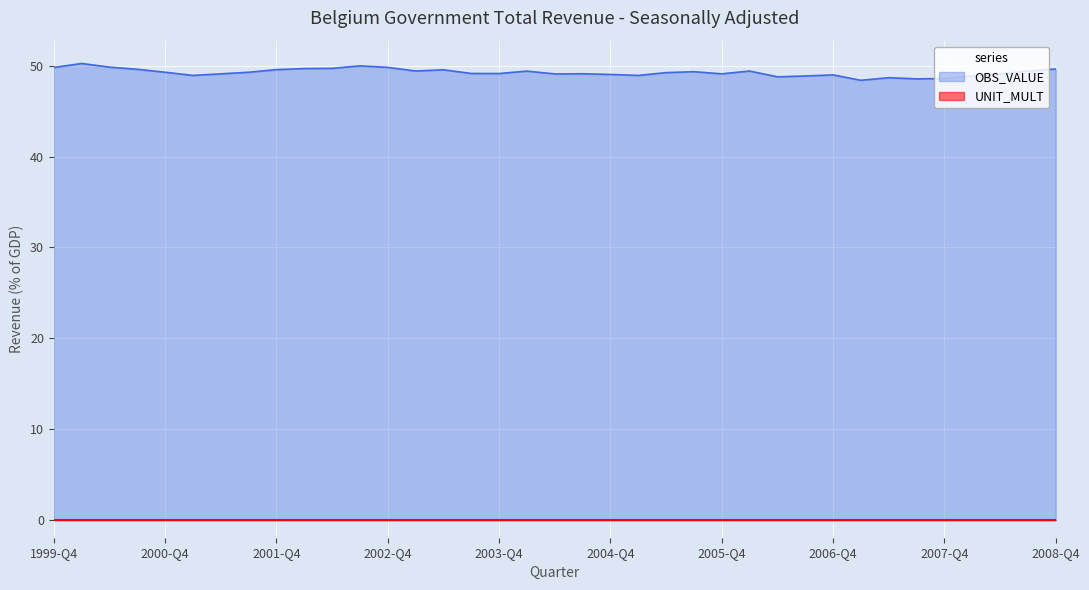

What is the sum of all values?

1824.2